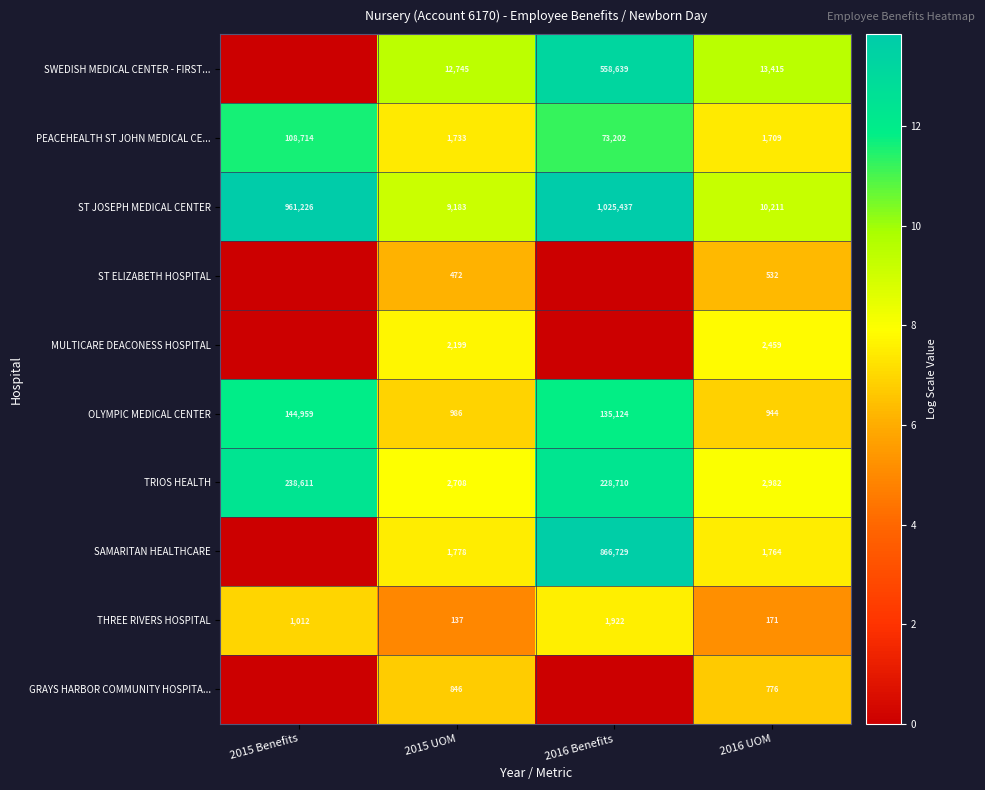

What value does the PEACEHEALTH ST JOHN MEDICAL CE... series have at 2016 Benefits, to the nearest 50?

73200